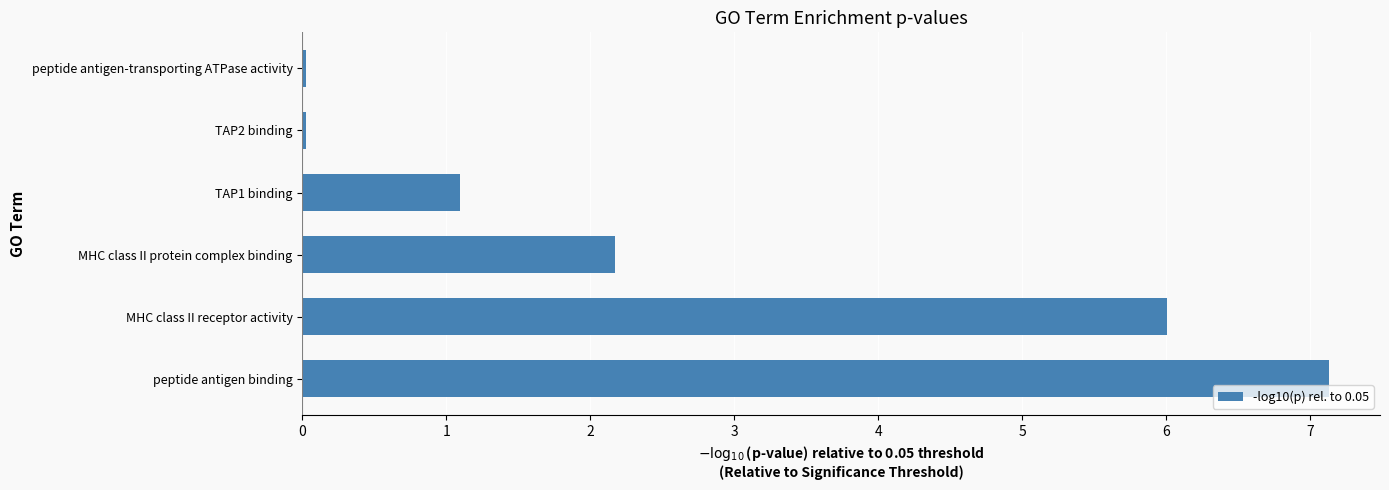

The chart shows a value of 11.4 at peptide antigen binding. True or false?

False